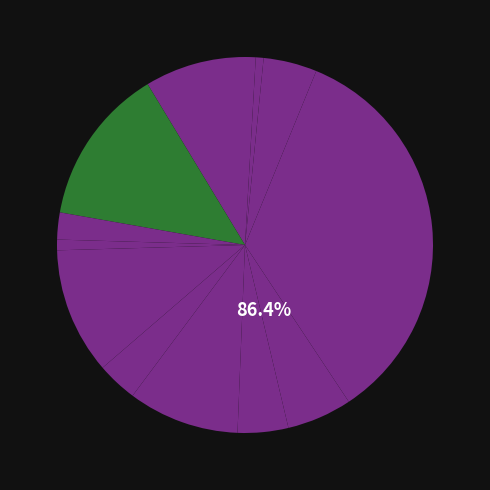

What percentage is the Компот из груши slice, to the nearest percent?

3%